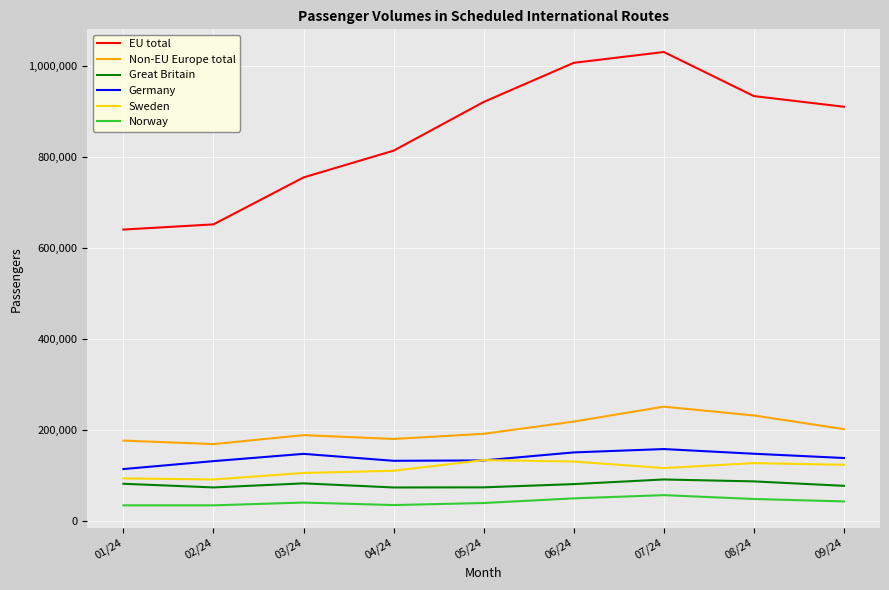

Does the chart display data point markers on the line(s)?

No